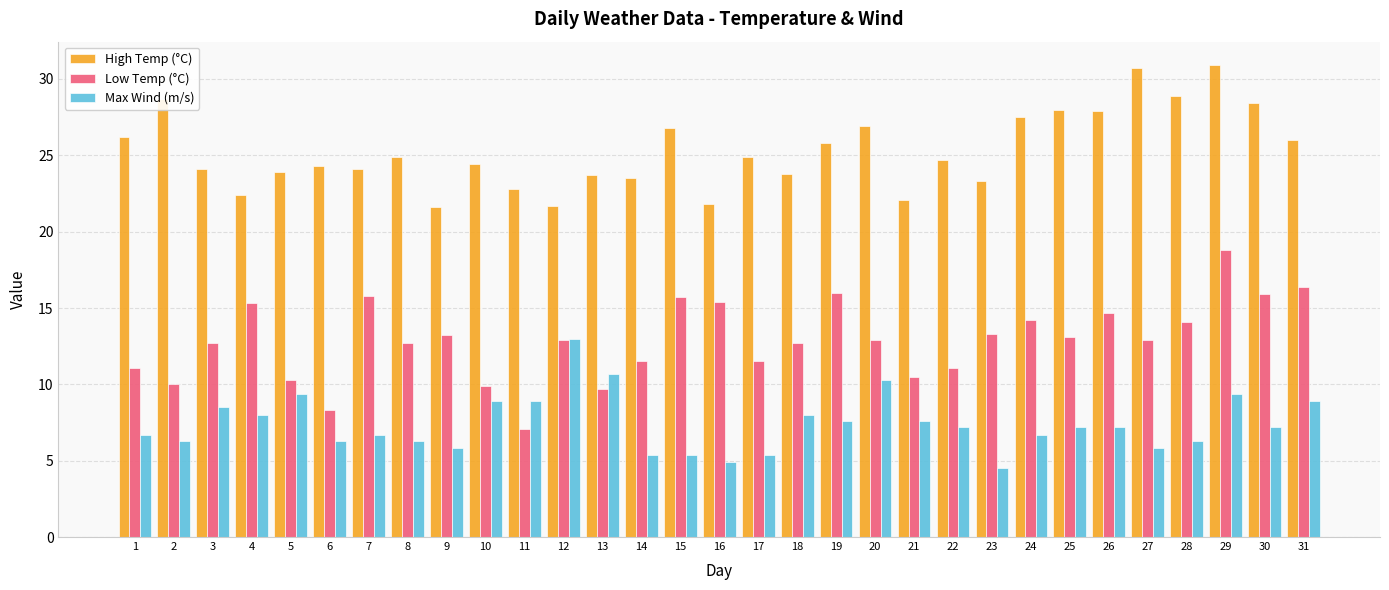

What is the sum of all Low Temp (°C) values?

399.7